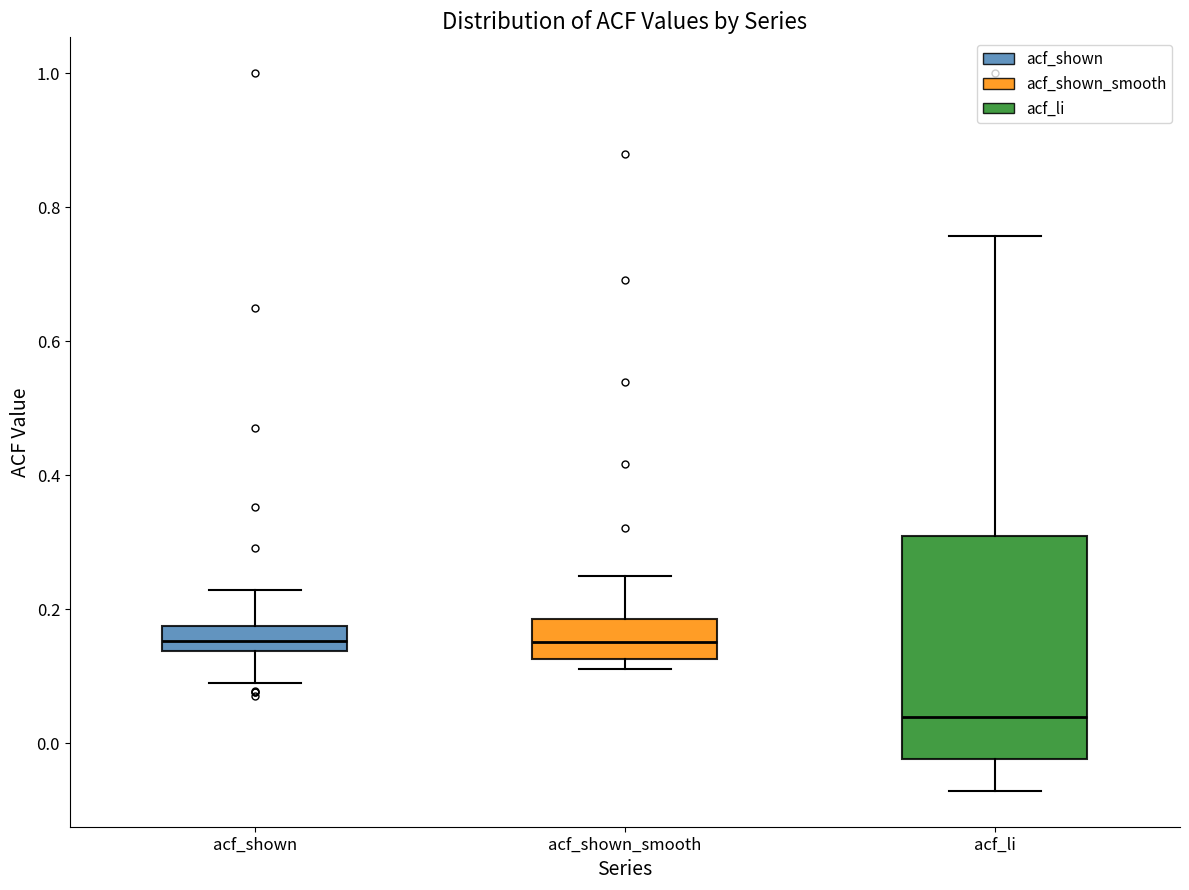

Where is the upper edge of the box for acf_shown_smooth on the y-axis? The values are not printed on the chart, so give them approximately, as read against the axis.

0.18